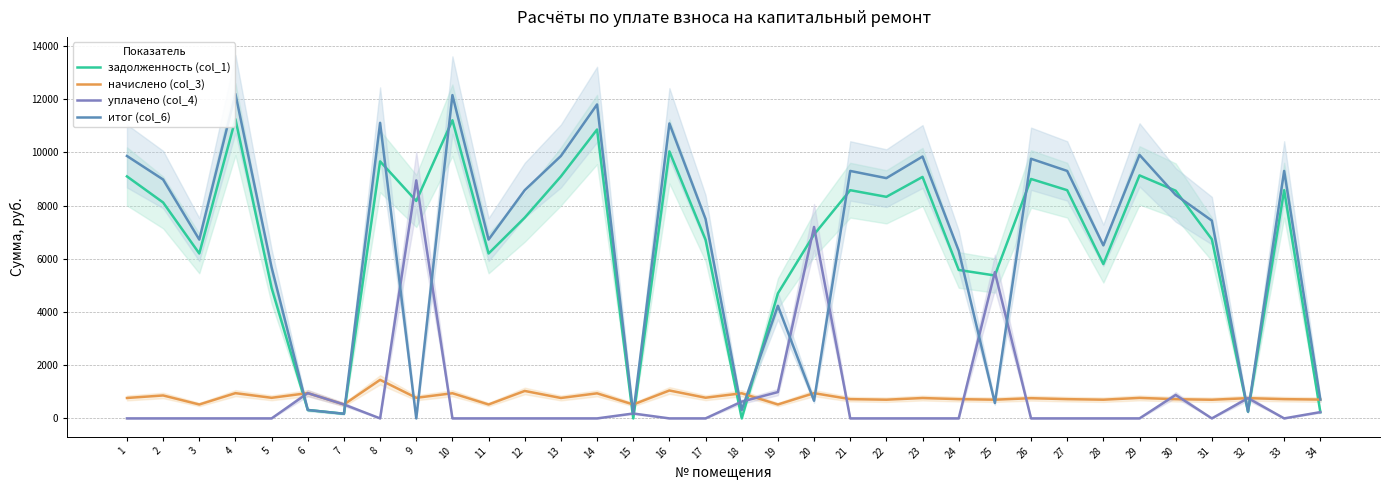

Rank the series by their maximum value, from lowest to highest.

начислено (col_3), уплачено (col_4), задолженность (col_1), итог (col_6)